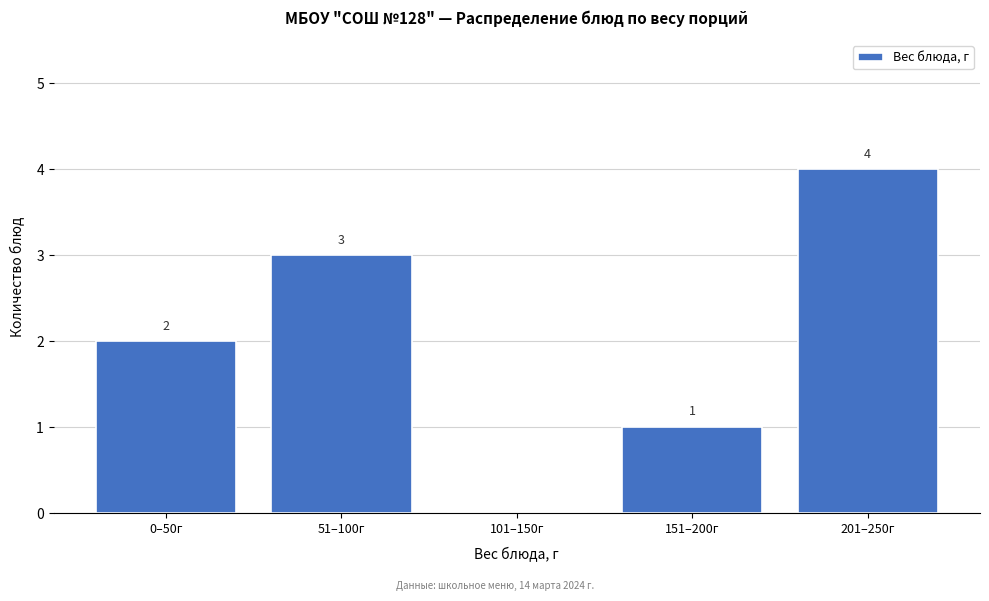

Reading left to right, what are all the values shown in this chart?

0–50г=2	51–100г=3	101–150г=0	151–200г=1	201–250г=4